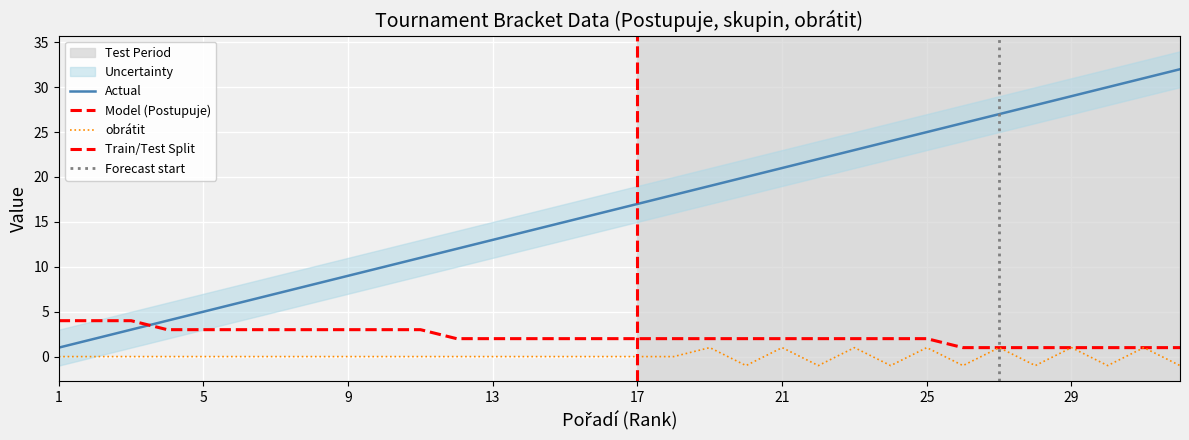

What is the sum of all Postupuje values?

71